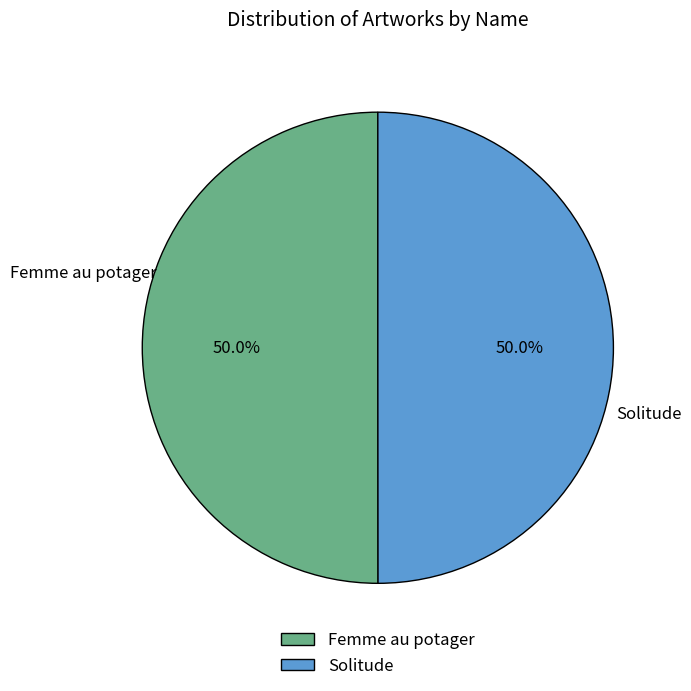

Approximately how many times larger is the value at Femme au potager compared to Solitude?

1.0